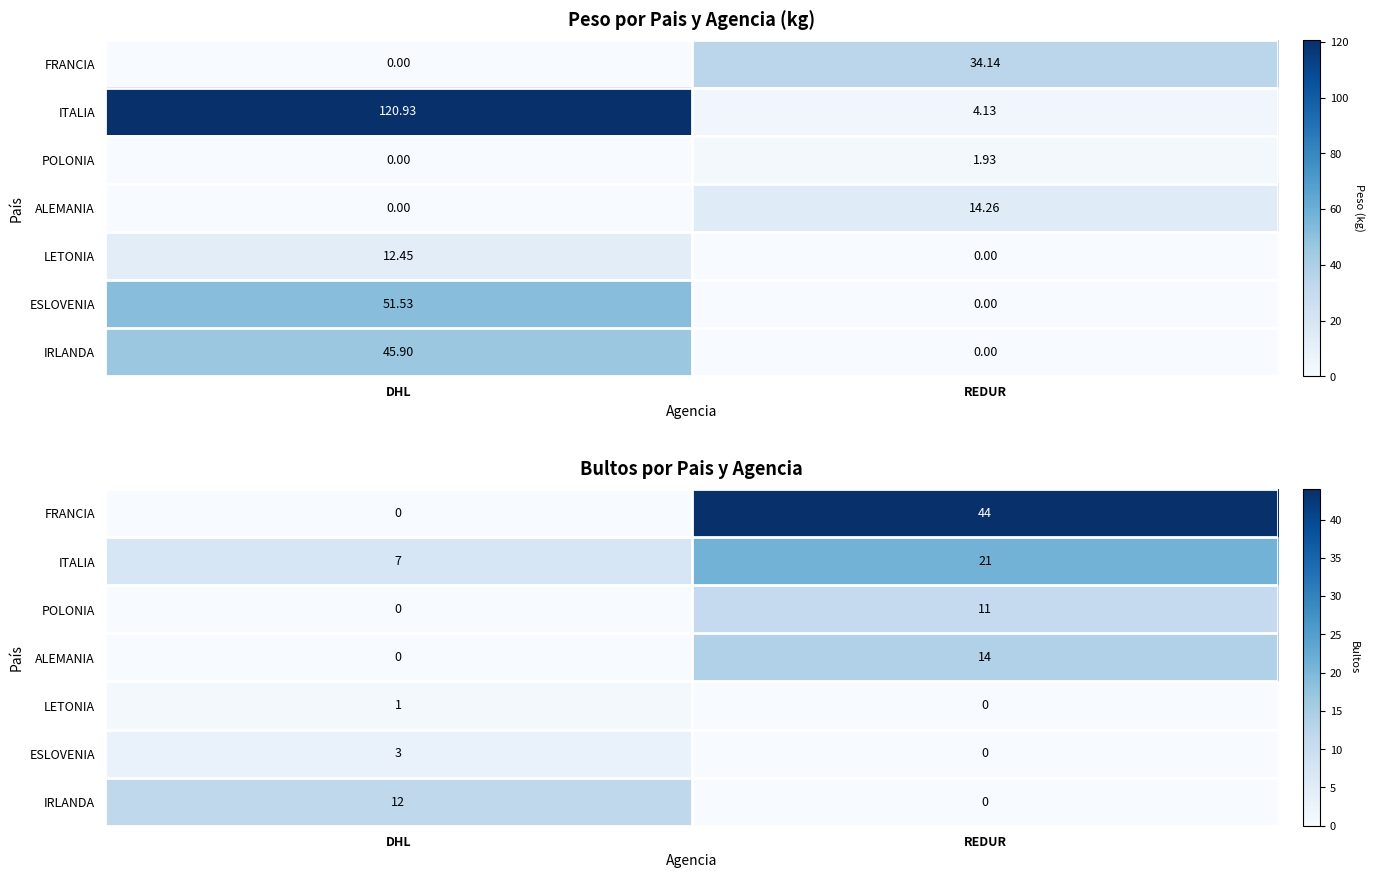

Which category has the highest value across all series?

REDUR